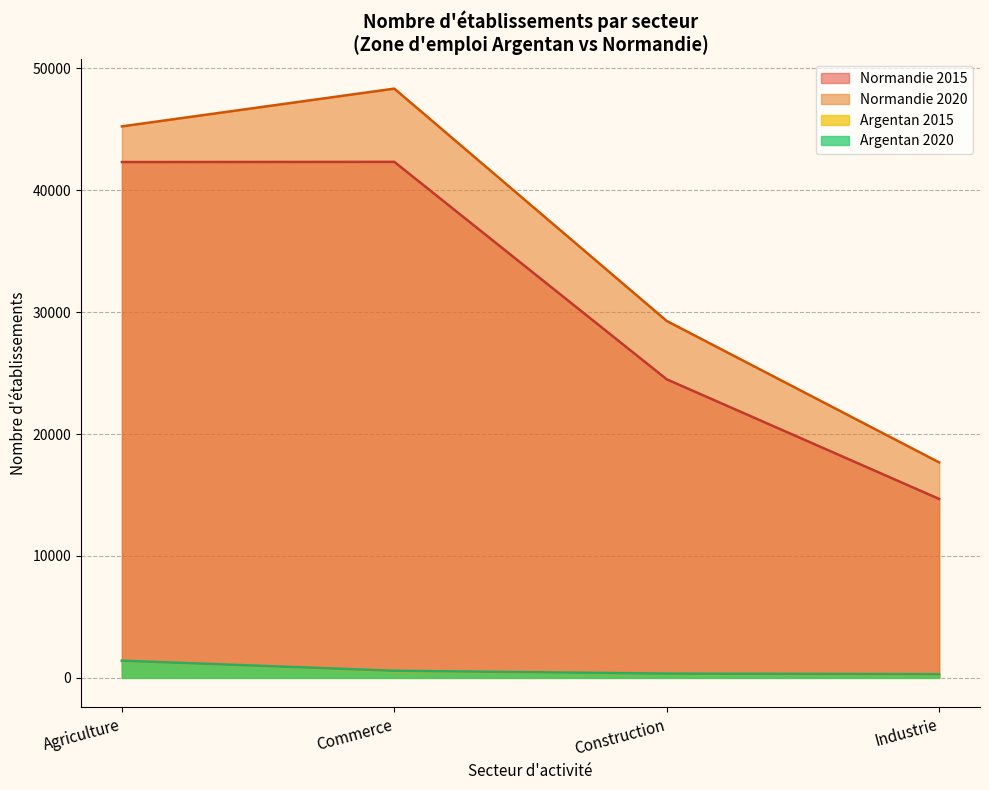

True or false: Argentan 2020 and Normandie 2015 intersect in this chart.

False